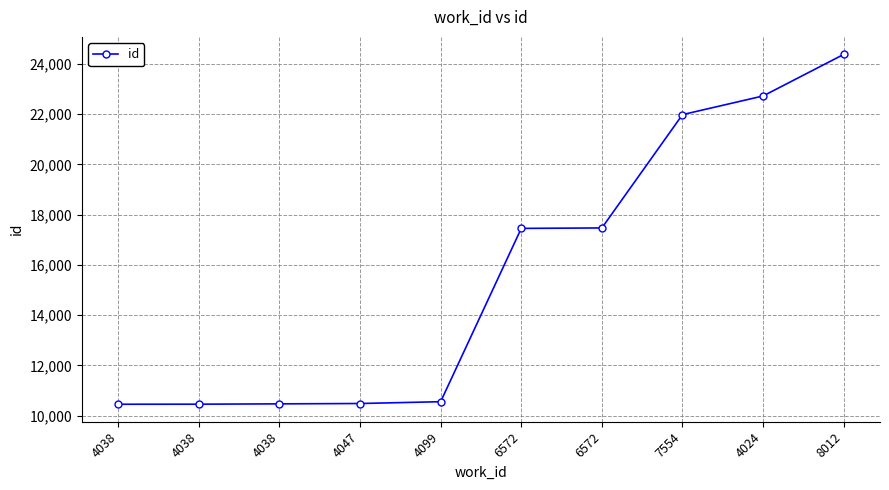

What is the approximate value at 4038, to the nearest 10?

10460